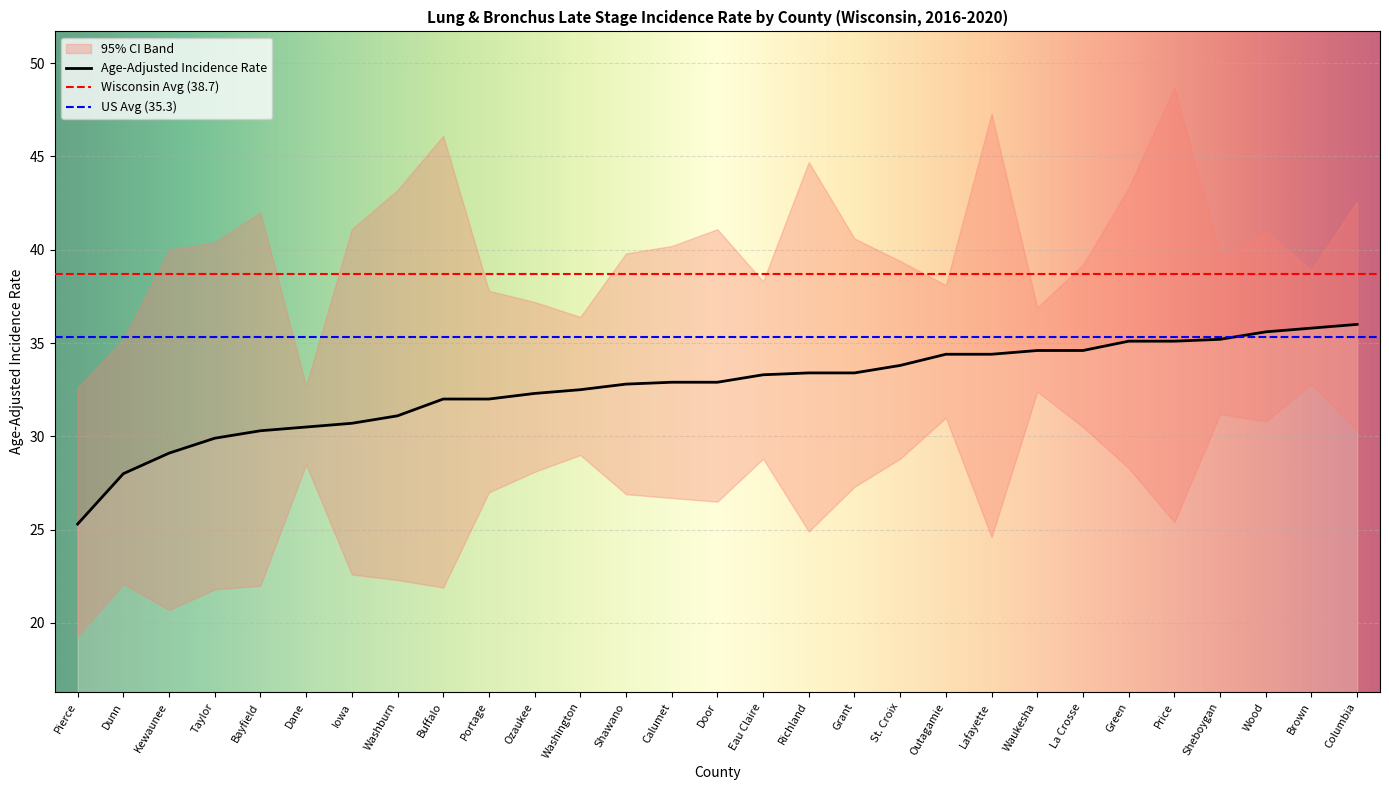

Reading right to left, what are all the values shown in this chart?

Age-Adjusted Incidence Rate: 36.0	35.8	35.6	35.2	35.1	35.1	34.6	34.6	34.4	34.4	33.8	33.4	33.4	33.3	32.9	32.9	32.8	32.5	32.3	32.0	32.0	31.1	30.7	30.5	30.3	29.9	29.1	28.0	25.3
Lower 95% CI: 30.3	32.8	30.8	31.2	25.4	28.3	30.5	32.4	24.6	31.0	28.8	27.3	24.9	28.8	26.5	26.7	26.9	29.0	28.1	27.0	21.9	22.3	22.6	28.5	22.0	21.8	20.7	22.1	19.3
Upper 95% CI: 42.6	38.9	41.0	39.7	48.7	43.3	39.2	36.9	47.3	38.1	39.4	40.6	44.7	38.3	41.1	40.2	39.8	36.4	37.2	37.8	46.1	43.2	41.1	32.7	42.0	40.4	40.0	35.2	32.6